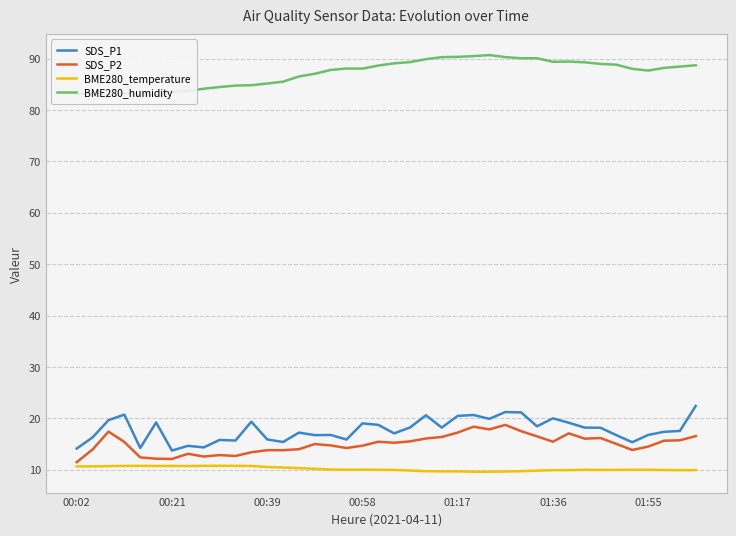

How many interior local peaks does the BME280_humidity series have?

5